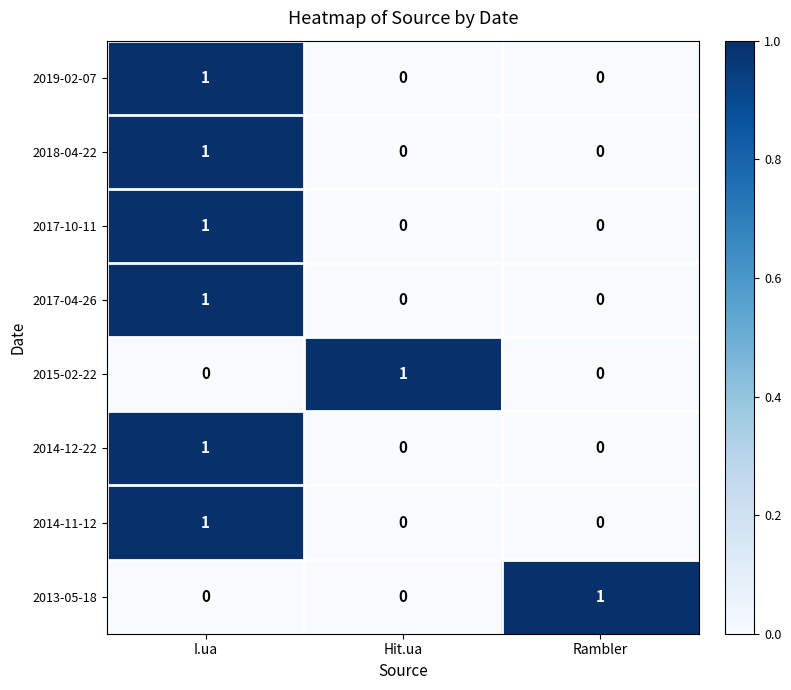

At which category is the sum across all series the highest?

I.ua